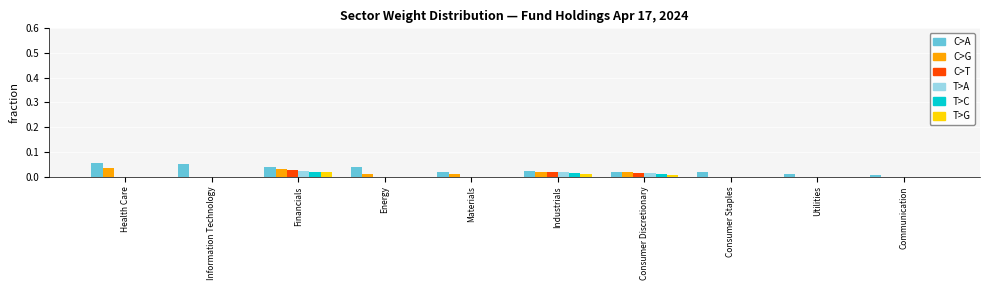

Is the value of T>A at Utilities greater than the value of C>A at Industrials?

No